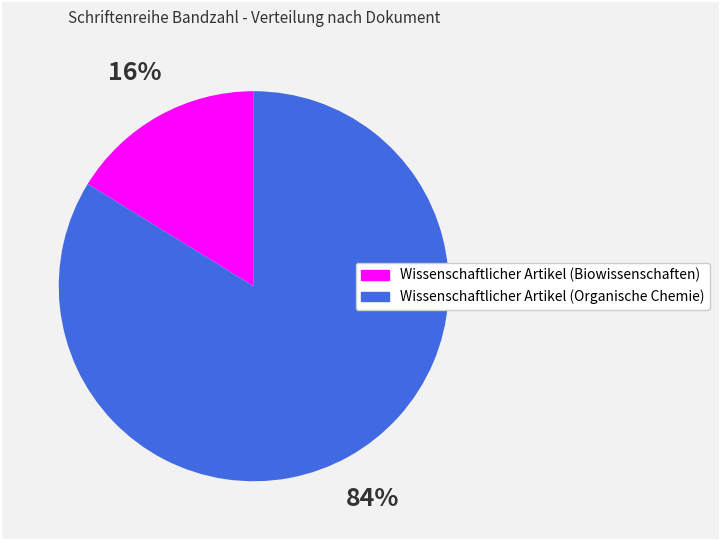

The Wissenschaftlicher Artikel (Biowissenschaften) slice represents 10% of the pie. True or false?

False